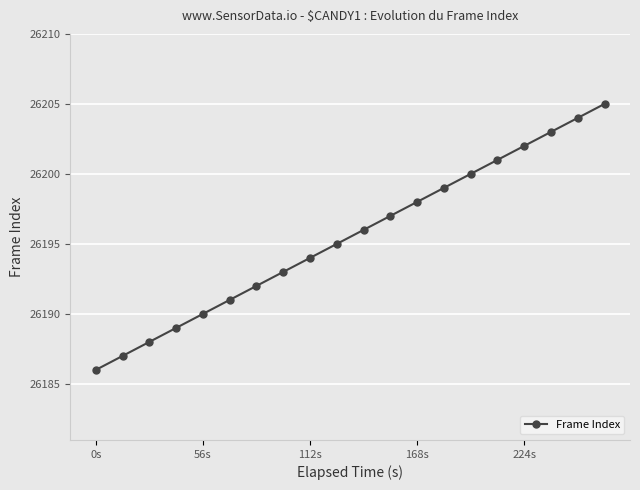

Reading right to left, list all the values displayed in this chart.

26205	26204	26203	26202	26201	26200	26199	26198	26197	26196	26195	26194	26193	26192	26191	26190	26189	26188	26187	26186